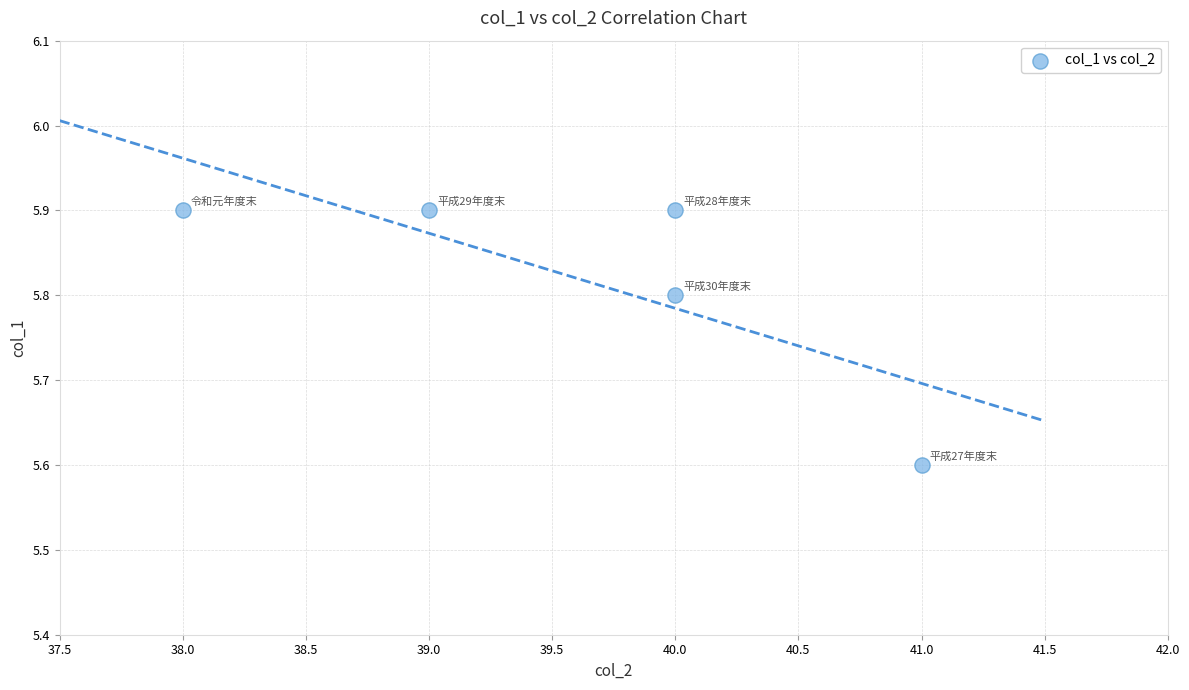

What Y value in the scatter plot is closest to 5?

5.6